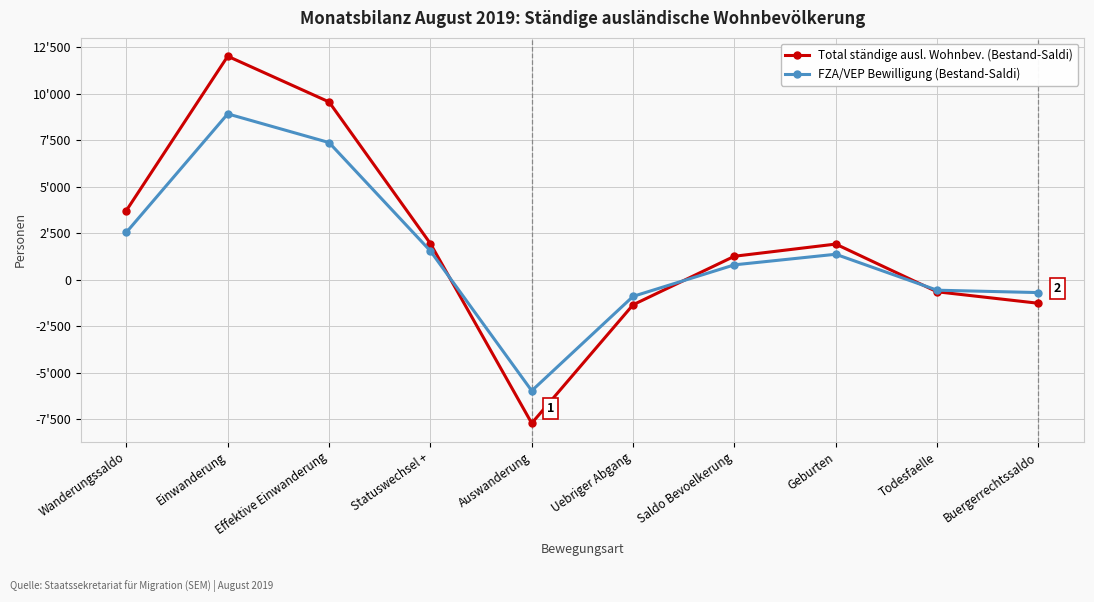

At how many categories does at least one series exceed 4537?

2